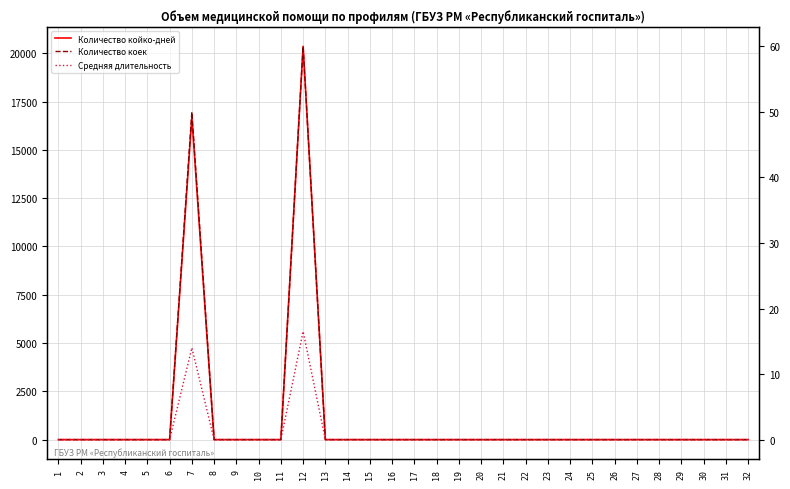

Which category has the lowest value in the Средняя длительность series?

1